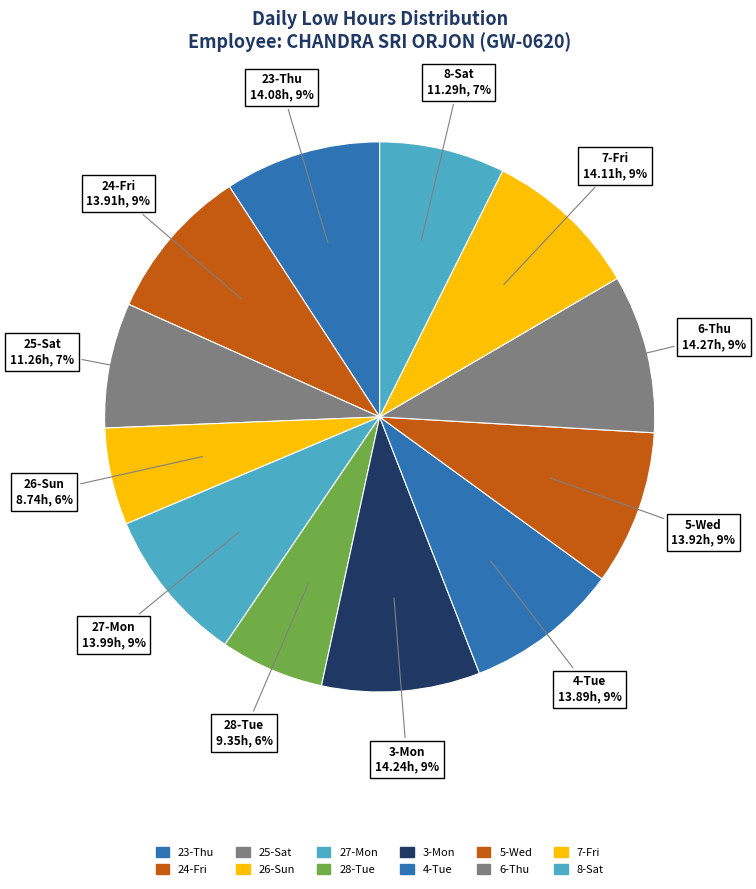

How many slices are in this pie chart?

12